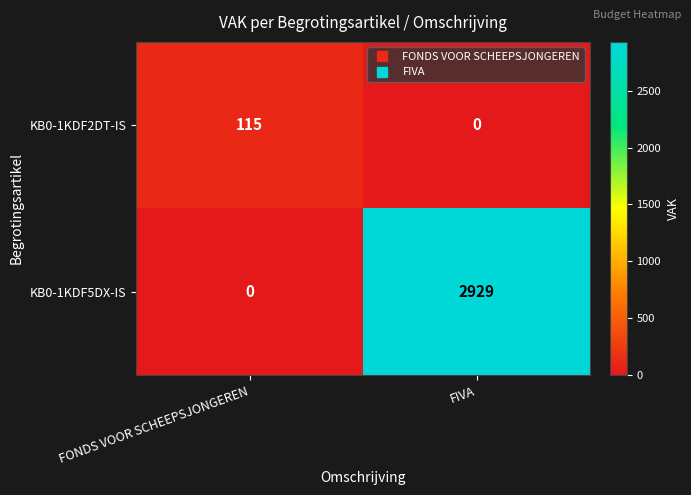

Reading left to right, what are all the values shown in this chart?

KB0-1KDF2DT-IS: FONDS VOOR SCHEEPSJONGEREN=115	FIVA=0
KB0-1KDF5DX-IS: FONDS VOOR SCHEEPSJONGEREN=0	FIVA=2929